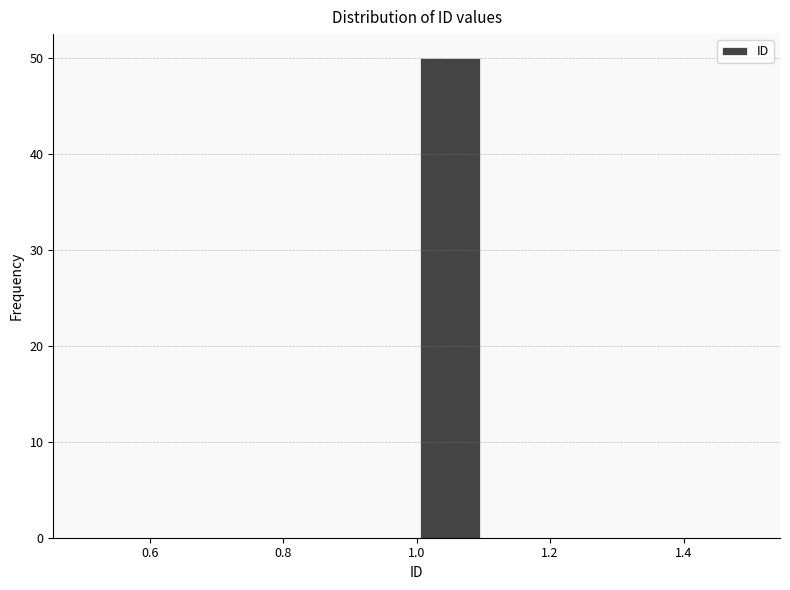

Reading left to right, list every bar in this chart as the range it spans on the x-axis followed by its height. The values are not printed on the chart, so give them approximately, as read against the axis.

0.5 to 0.6: 0
0.6 to 0.7: 0
0.7 to 0.8: 0
0.8 to 0.9: 0
0.9 to 1.0: 0
1.0 to 1.1: 50
1.1 to 1.2: 0
1.2 to 1.3: 0
1.3 to 1.4: 0
1.4 to 1.5: 0